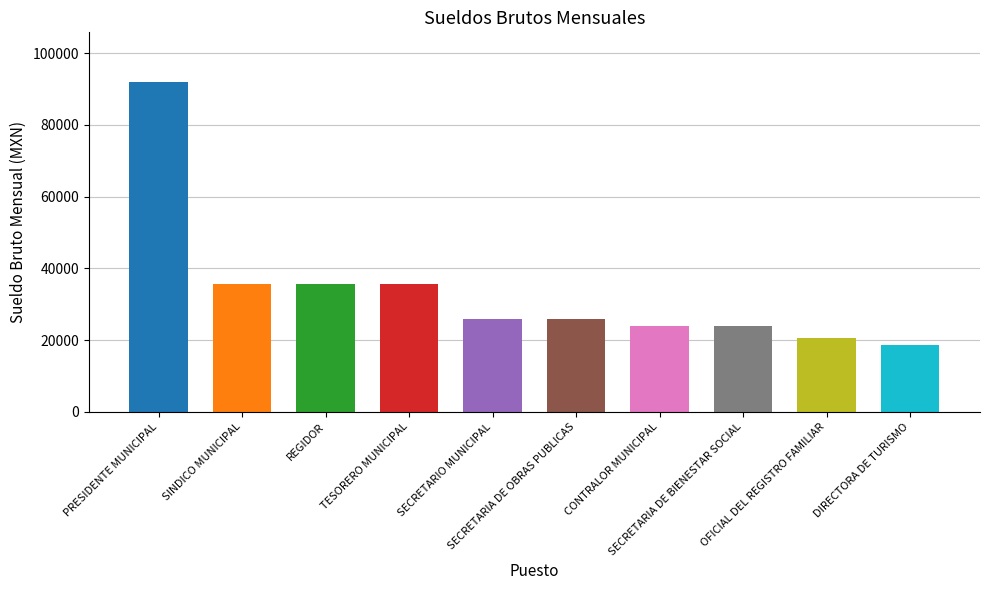

What is the difference between the second highest and second lowest values?

14912.7